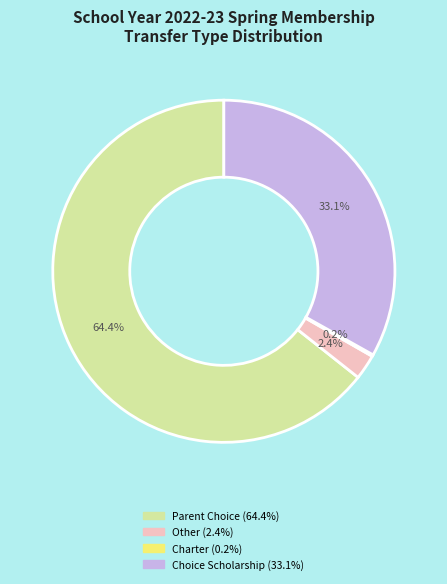

Does any single category account for the majority?

Yes